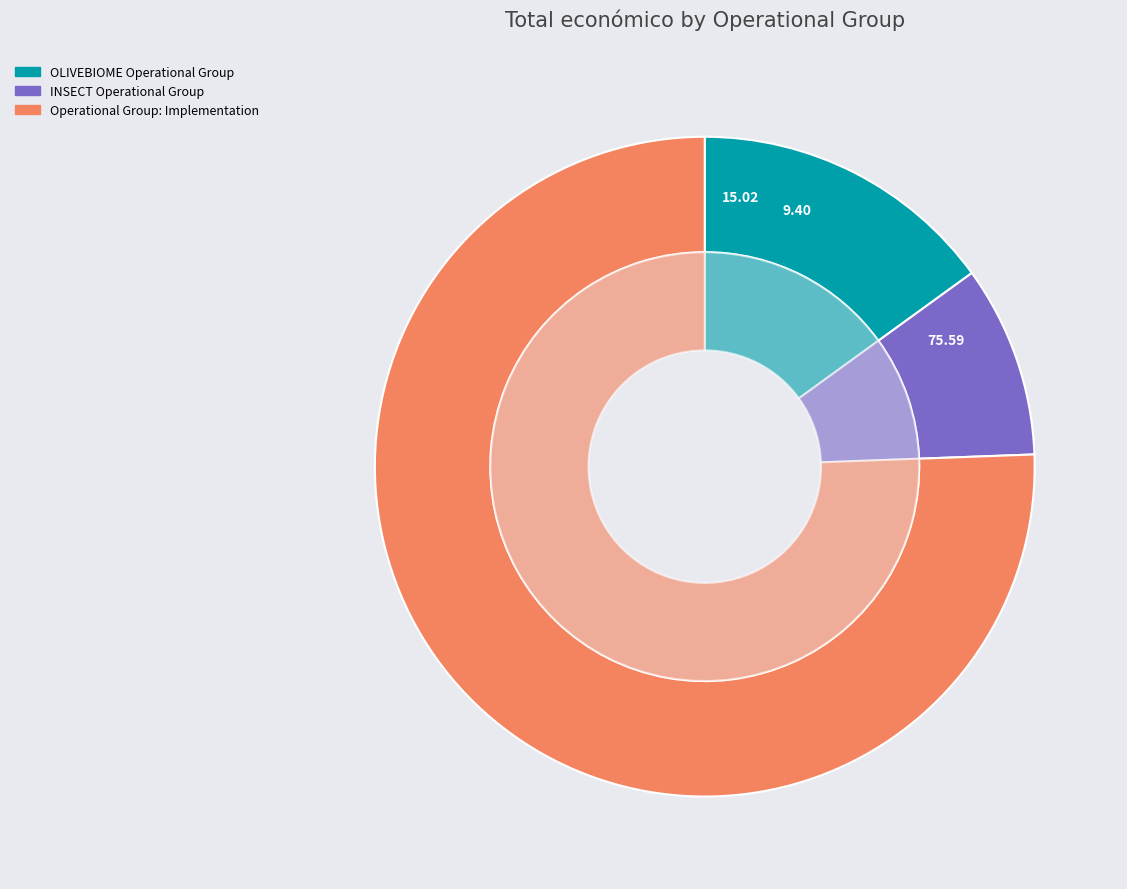

True or false: INSECT Operational Group accounts for 9% of the total.

True